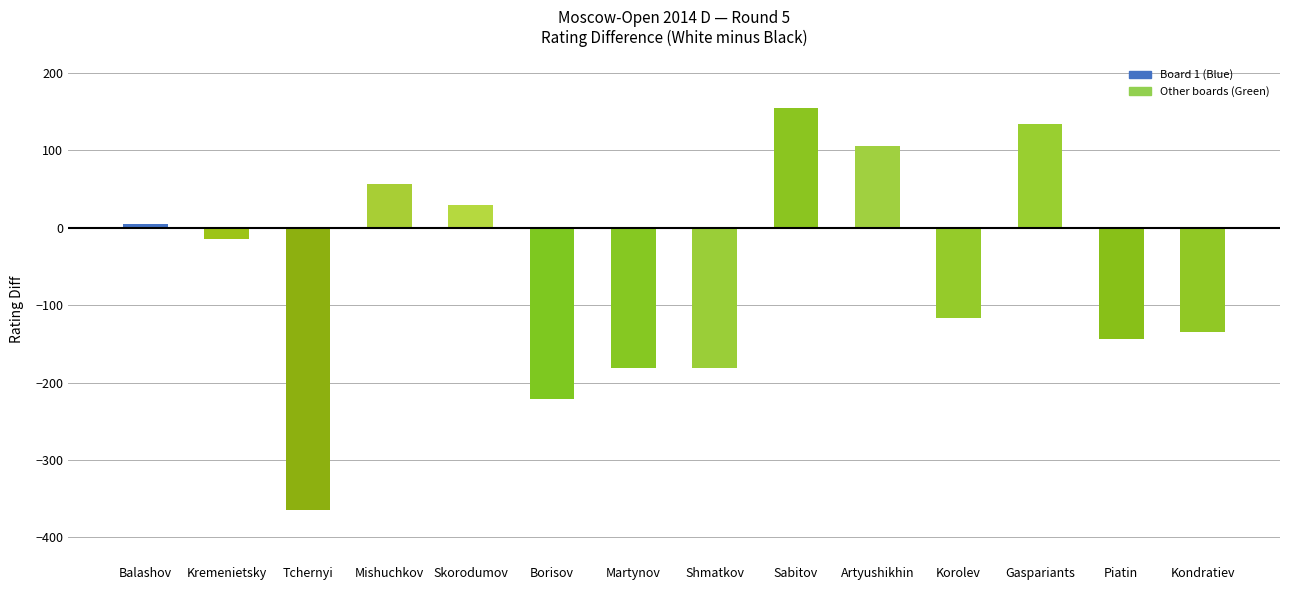

What is the maximum value shown in the chart?

155